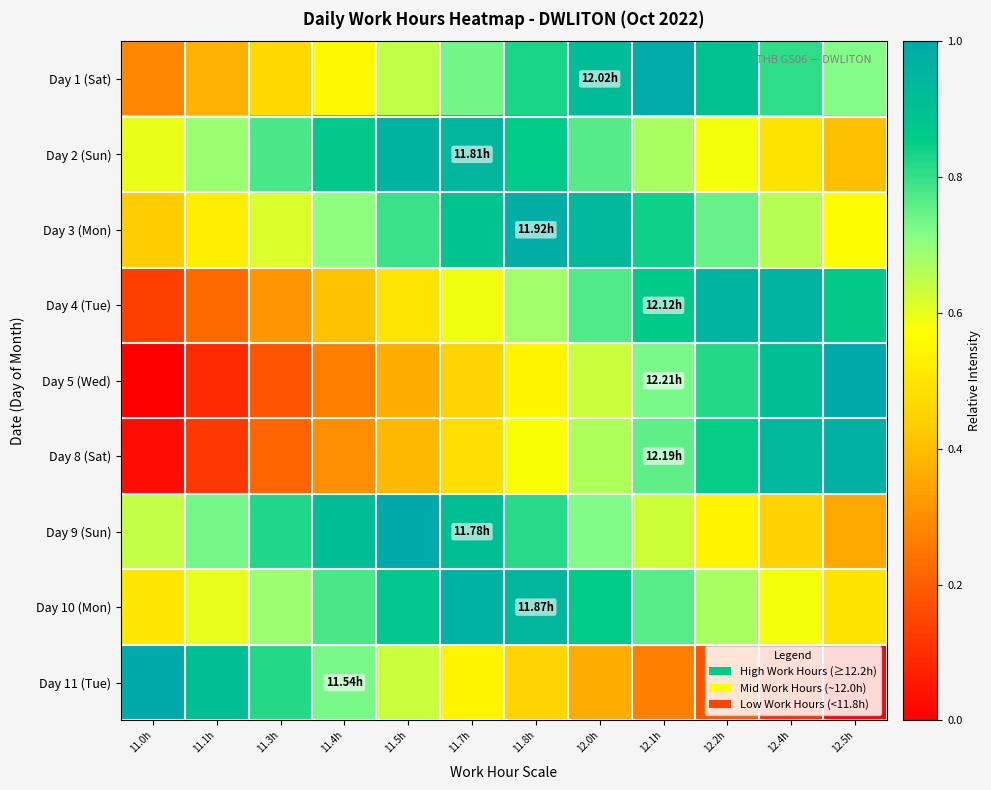

Reading left to right, what are all the values shown in this chart?

Day 1 (Sat): 11.0h=0.3	11.1h=0.4	11.3h=0.5	11.4h=0.6	11.5h=0.6	11.7h=0.7	11.8h=0.8	12.0h=0.9	12.1h=1.0	12.2h=0.9	12.4h=0.8	12.5h=0.7
Day 2 (Sun): 11.0h=0.6	11.1h=0.7	11.3h=0.8	11.4h=0.9	11.5h=1.0	11.7h=0.9	11.8h=0.9	12.0h=0.8	12.1h=0.7	12.2h=0.6	12.4h=0.5	12.5h=0.4
Day 3 (Mon): 11.0h=0.4	11.1h=0.5	11.3h=0.6	11.4h=0.7	11.5h=0.8	11.7h=0.9	11.8h=1.0	12.0h=0.9	12.1h=0.8	12.2h=0.7	12.4h=0.7	12.5h=0.6
Day 4 (Tue): 11.0h=0.1	11.1h=0.2	11.3h=0.3	11.4h=0.4	11.5h=0.5	11.7h=0.6	11.8h=0.7	12.0h=0.8	12.1h=0.9	12.2h=1.0	12.4h=1.0	12.5h=0.9
Day 5 (Wed): 11.0h=0.0	11.1h=0.1	11.3h=0.2	11.4h=0.3	11.5h=0.4	11.7h=0.5	11.8h=0.5	12.0h=0.6	12.1h=0.7	12.2h=0.8	12.4h=0.9	12.5h=1.0
Day 8 (Sat): 11.0h=0.0	11.1h=0.1	11.3h=0.2	11.4h=0.3	11.5h=0.4	11.7h=0.5	11.8h=0.6	12.0h=0.7	12.1h=0.8	12.2h=0.8	12.4h=0.9	12.5h=1.0
Day 9 (Sun): 11.0h=0.6	11.1h=0.7	11.3h=0.8	11.4h=0.9	11.5h=1.0	11.7h=0.9	11.8h=0.8	12.0h=0.7	12.1h=0.6	12.2h=0.5	12.4h=0.4	12.5h=0.4
Day 10 (Mon): 11.0h=0.5	11.1h=0.6	11.3h=0.7	11.4h=0.8	11.5h=0.9	11.7h=1.0	11.8h=0.9	12.0h=0.9	12.1h=0.8	12.2h=0.7	12.4h=0.6	12.5h=0.5
Day 11 (Tue): 11.0h=1.0	11.1h=0.9	11.3h=0.8	11.4h=0.7	11.5h=0.6	11.7h=0.5	11.8h=0.5	12.0h=0.4	12.1h=0.3	12.2h=0.2	12.4h=0.1	12.5h=0.0